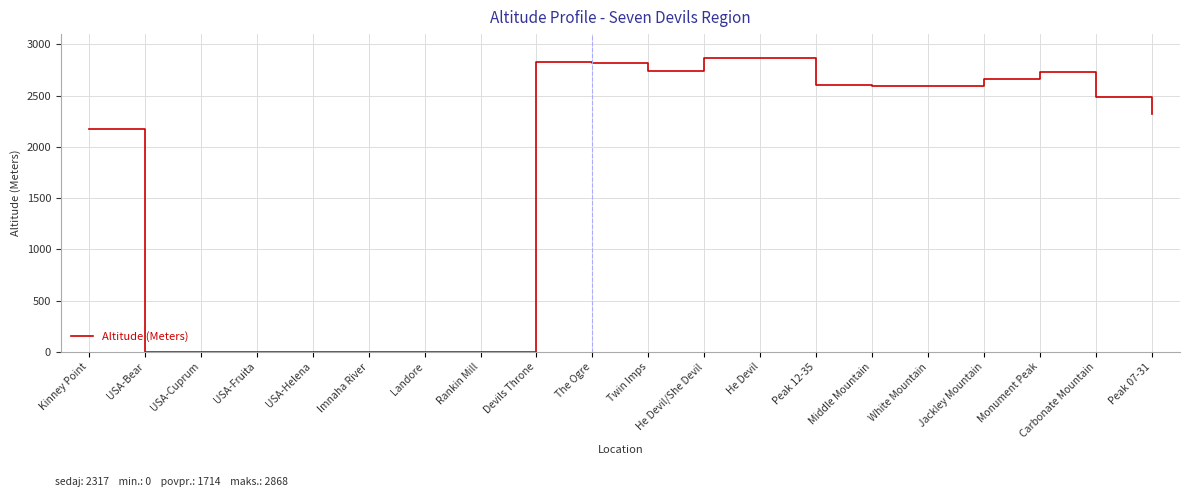

What is the sum of all values?

34282